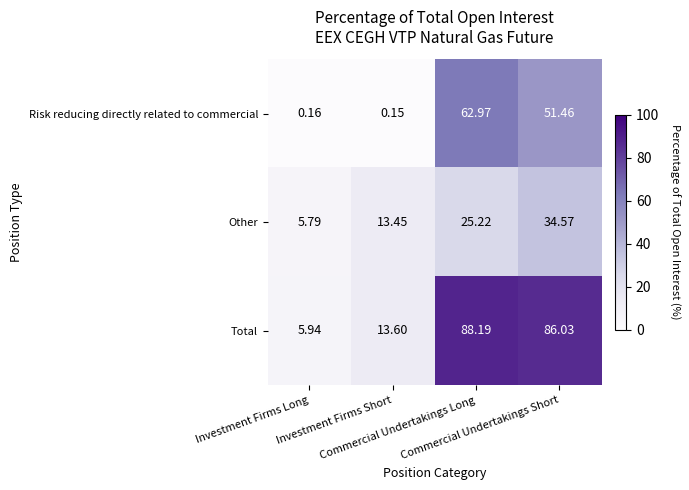

Rank the series by their average value, from highest to lowest.

Total, Risk reducing directly related to commercial, Other